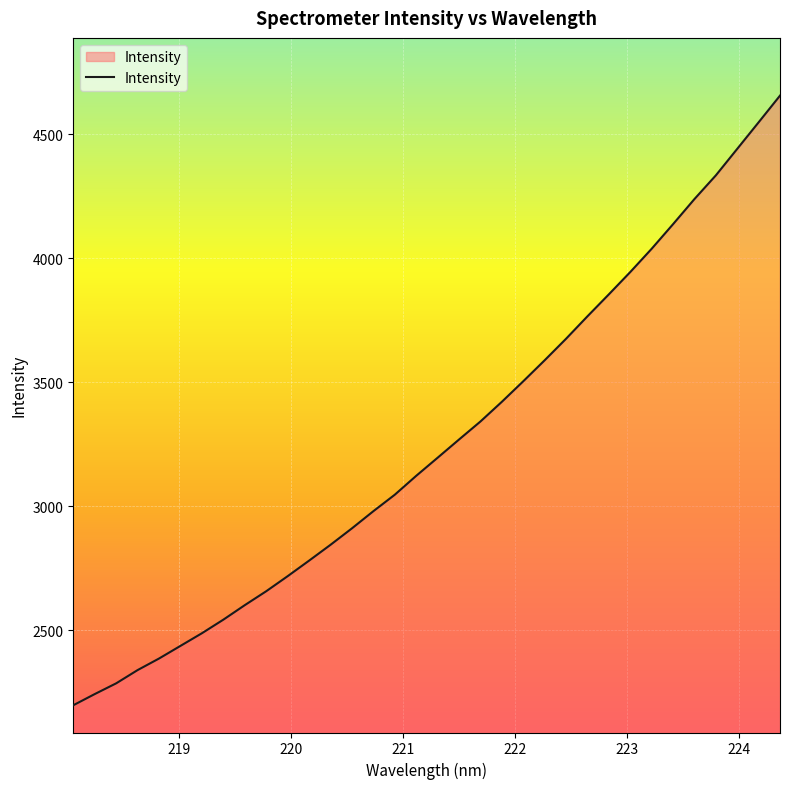

What is the minimum value shown in the chart?

2197.1